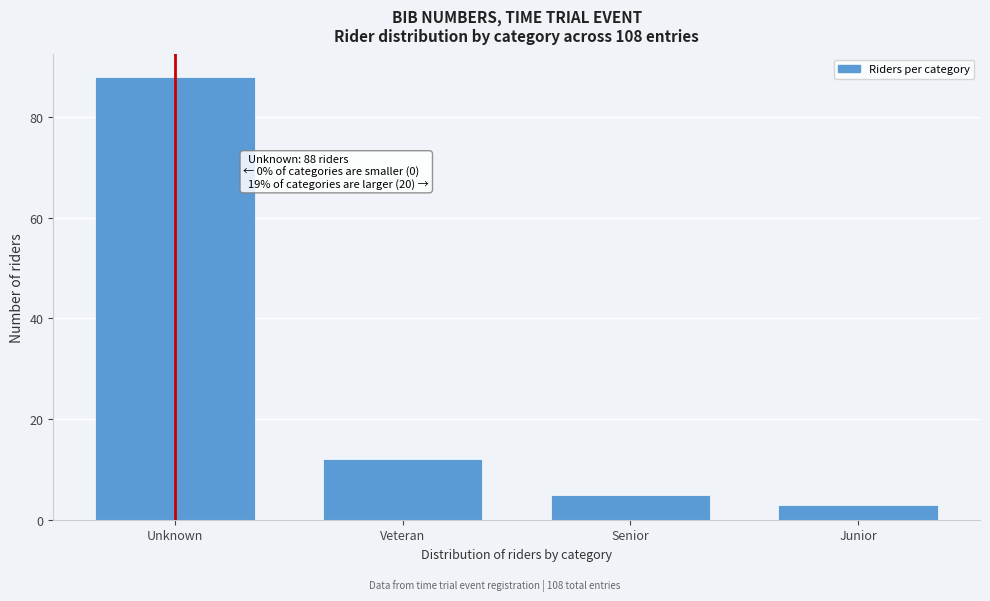

Reading left to right, extract all data points from this chart.

Unknown=88	Veteran=12	Senior=5	Junior=3